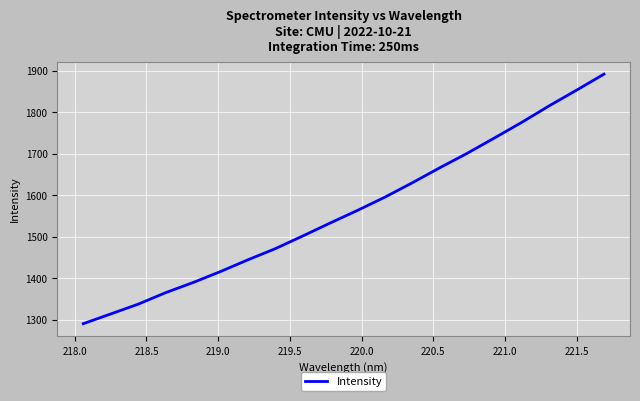

What is the smallest value displayed?

1290.4